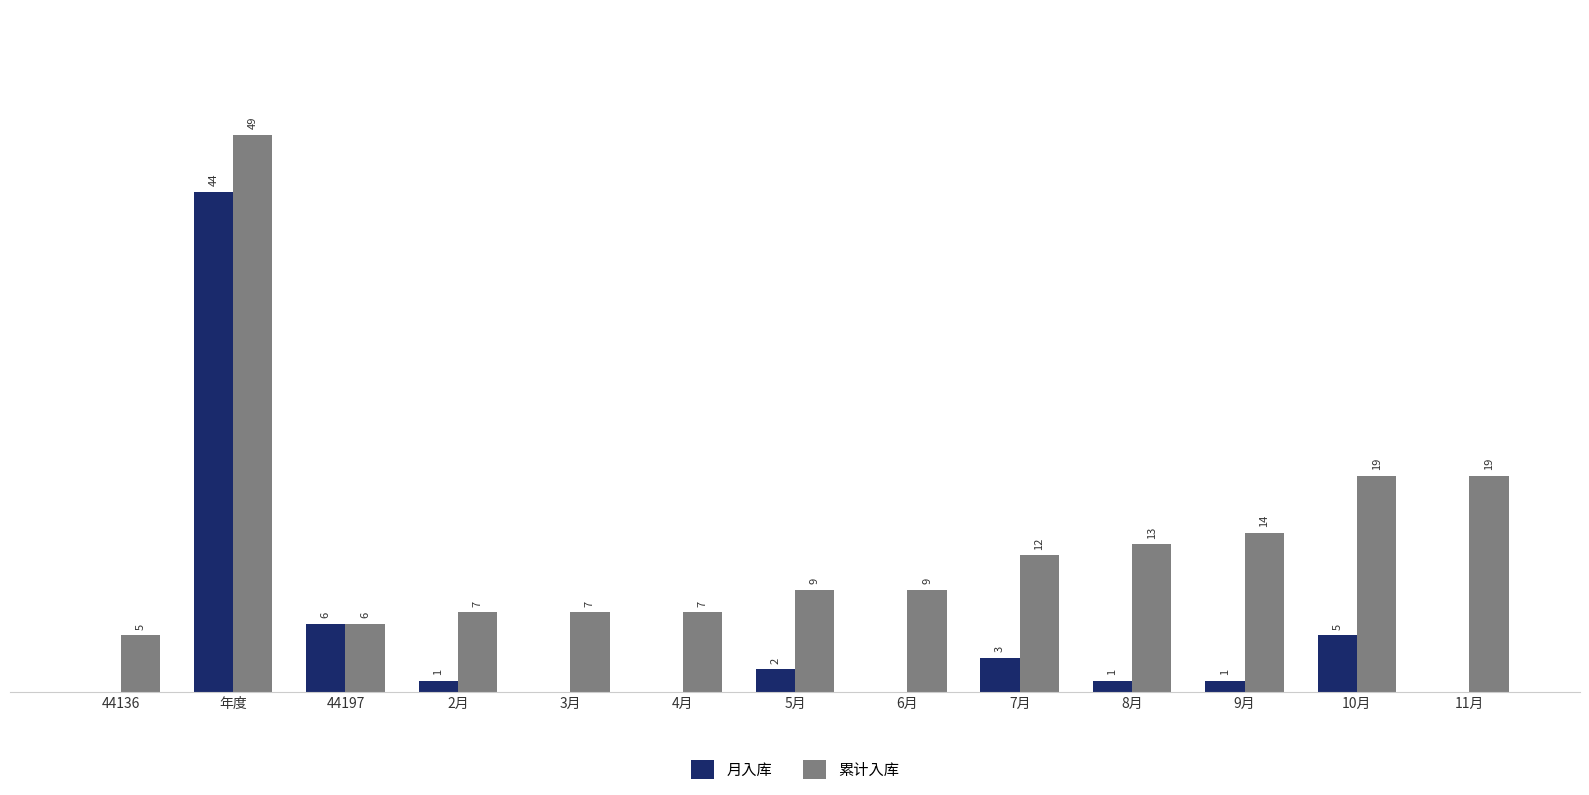

Which series changed the most between 6月 and 9月?

累计入库